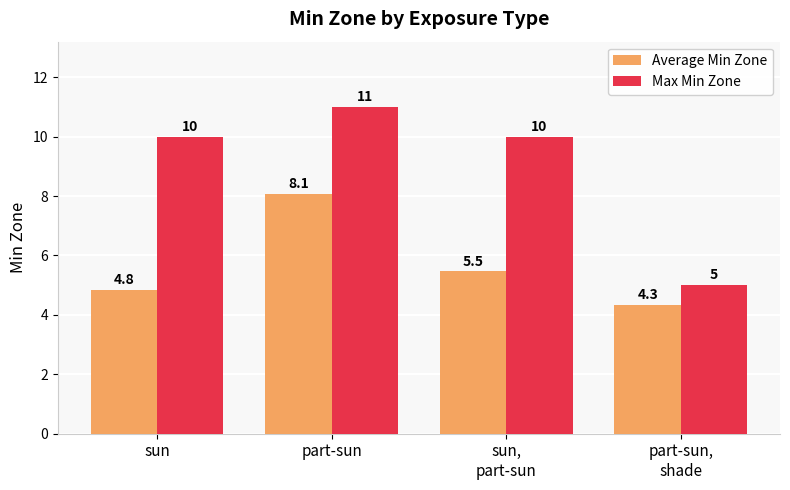

How many groups of bars are there?

4